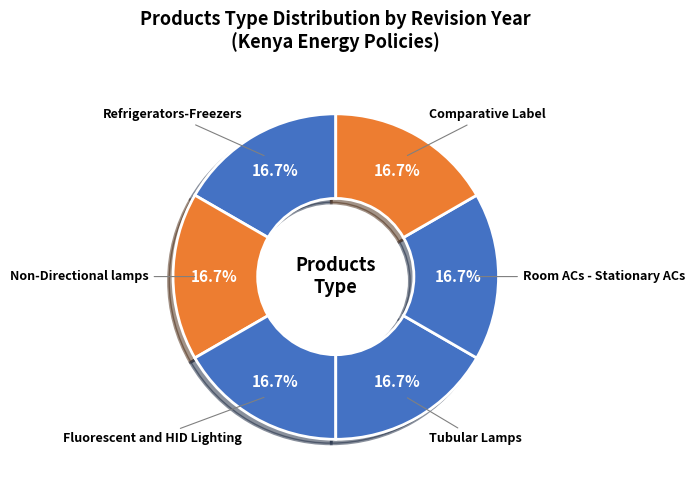

Count the number of slices in the pie.

6